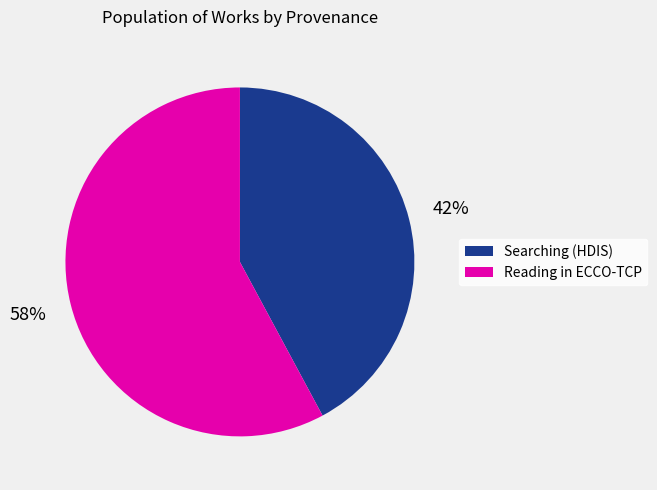

To the nearest percent, what portion does Reading in ECCO-TCP represent?

58%